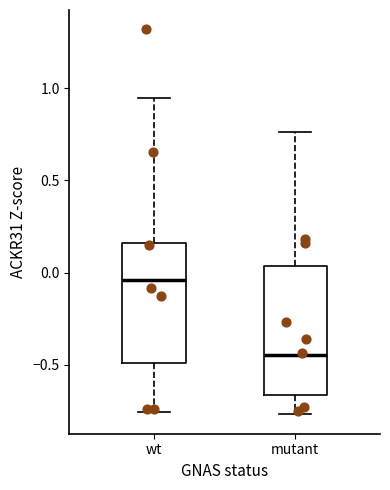

Where does the median line of the box for mutant sit on the y-axis? The values are not printed on the chart, so give them approximately, as read against the axis.

-0.45